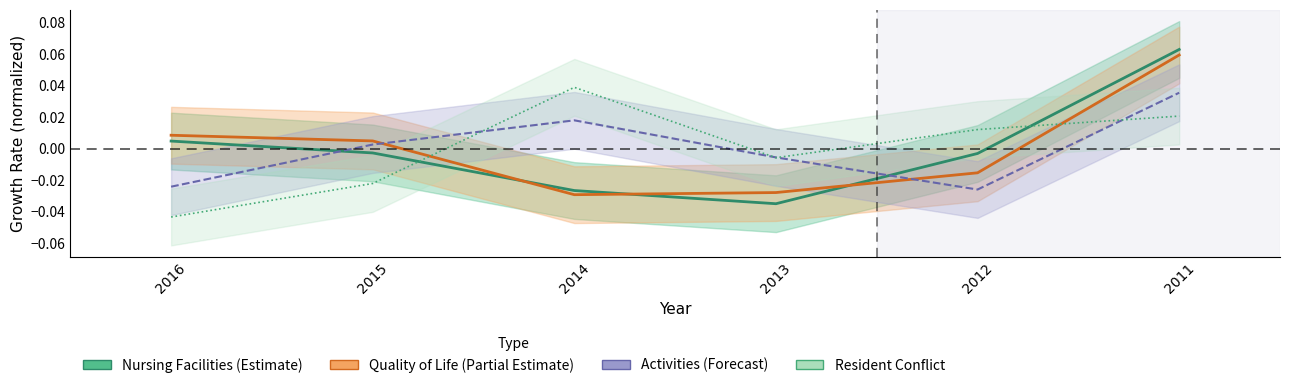

How many data points in Quality of Life (Partial Estimate) are less than 0?

3